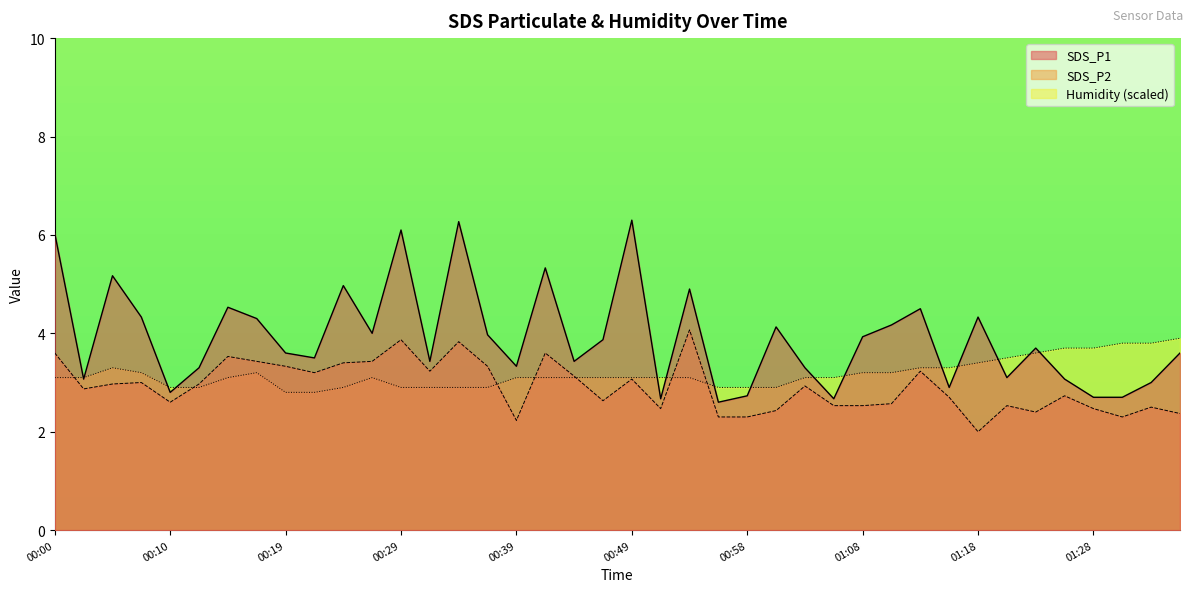

At which category does the chart reach its peak across all series?

00:49